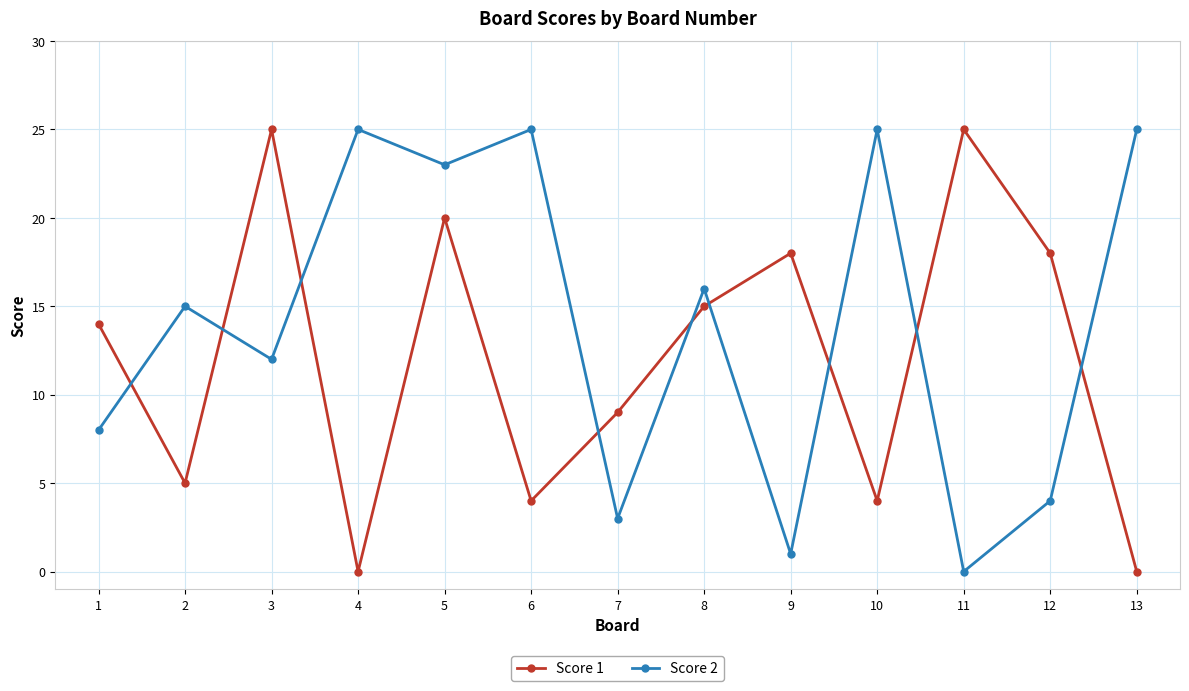

What is the greatest value displayed?

25